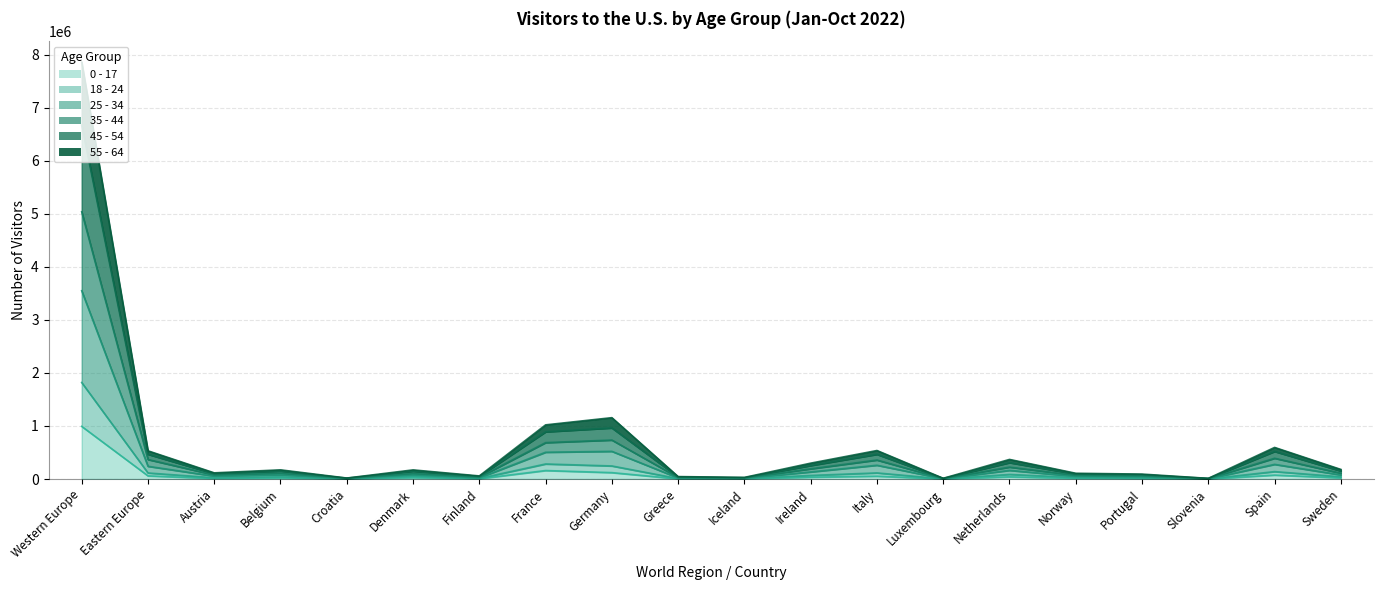

At which label does 25 - 34 first exceed 109619?

Western Europe